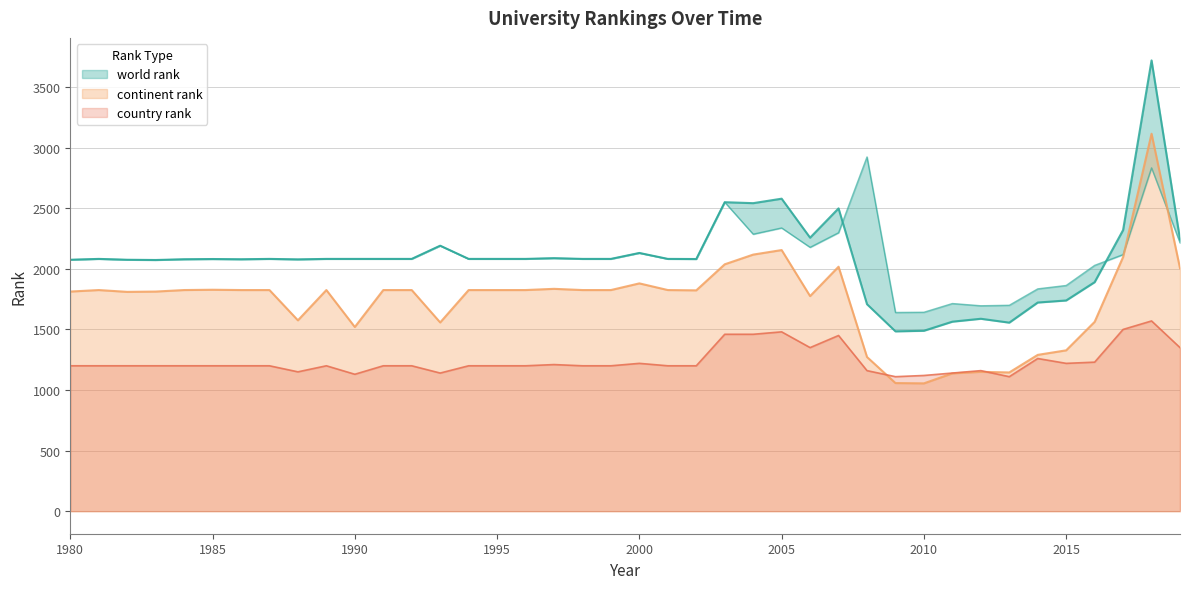

Where does the continent rank series first go above 1825?

1985